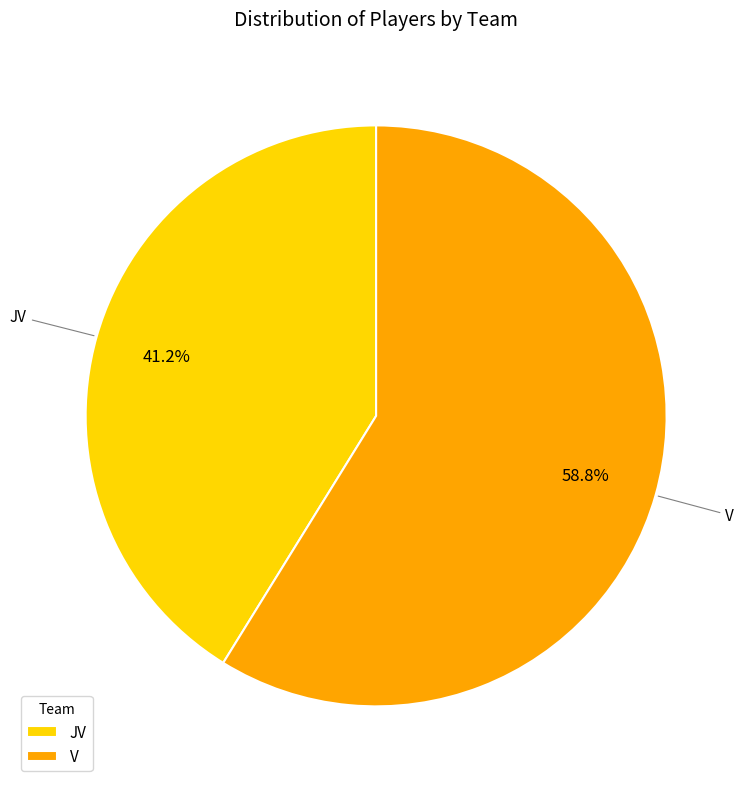

How many slices are in this pie chart?

2